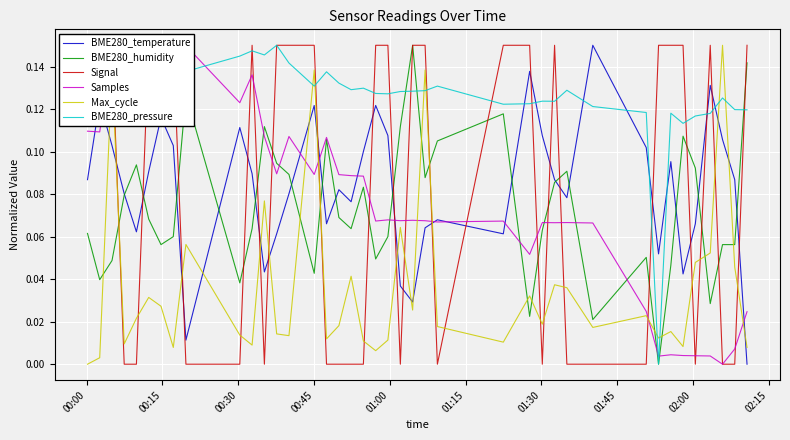

What are all the series names shown in the legend?

BME280_temperature, BME280_humidity, Signal, Samples, Max_cycle, BME280_pressure